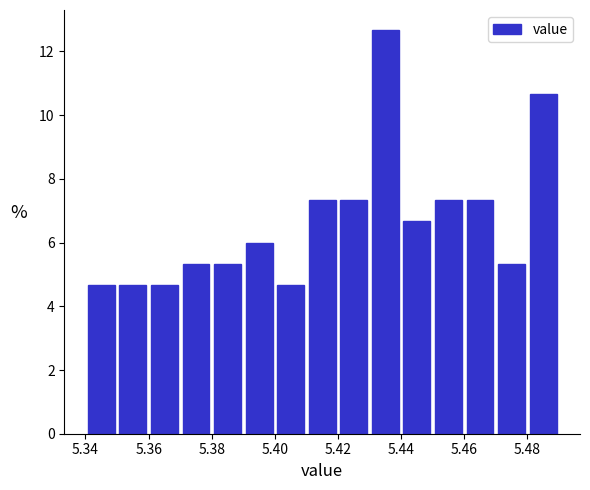

Which range on the x-axis has the tallest bar?

5.43 to 5.44